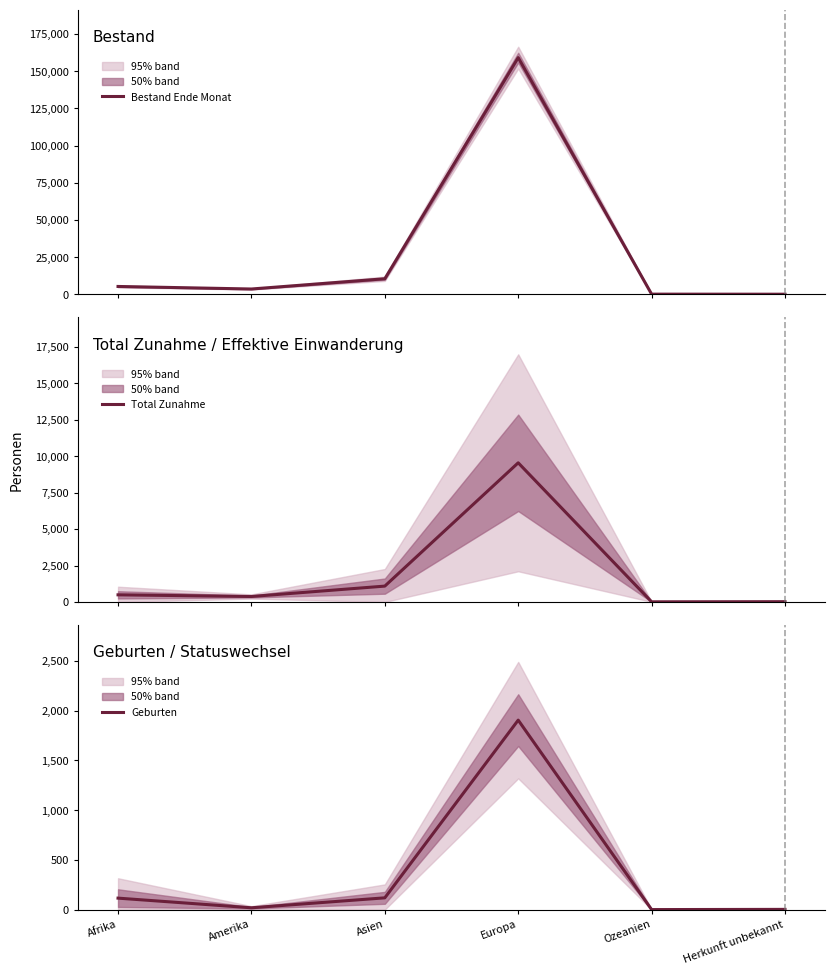

How many values in the Bestand Ende Monat series exceed 5328?

2